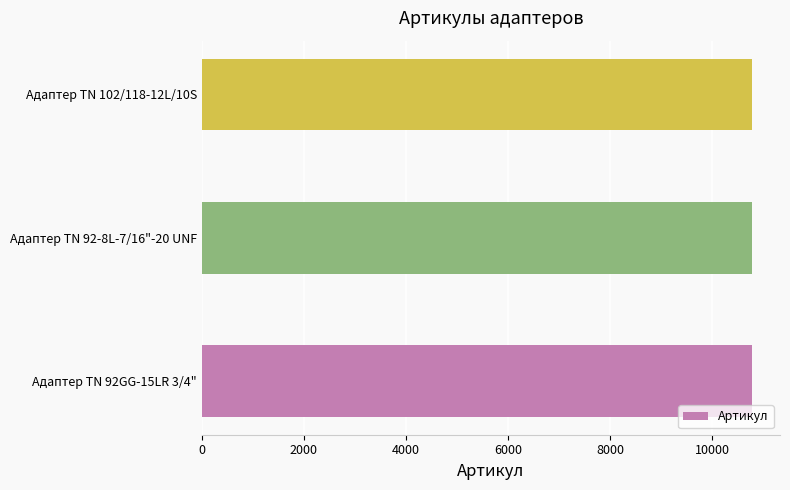

What is the smallest value displayed?

10793